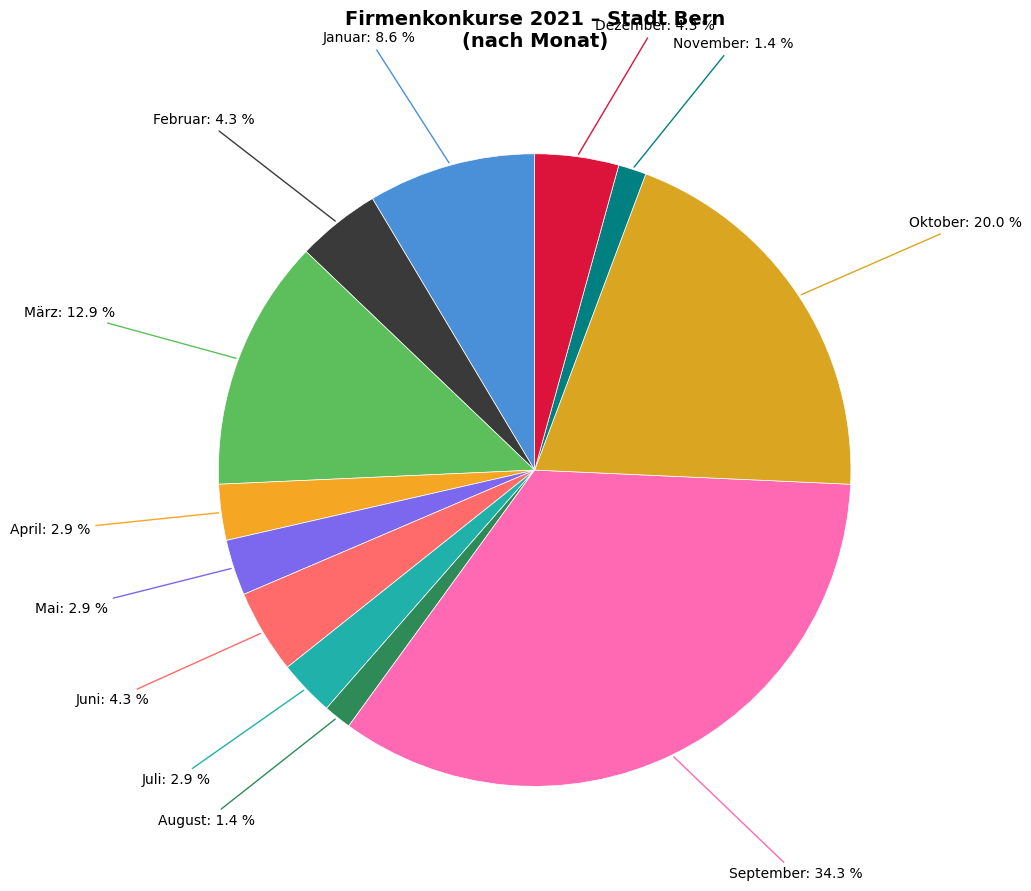

Count the number of slices in the pie.

12